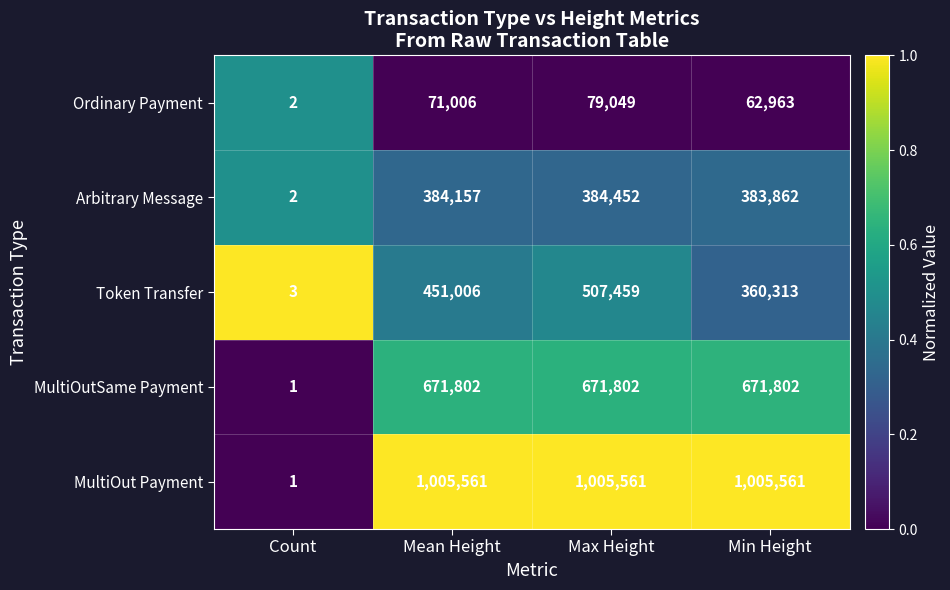

At which category does the chart reach its minimum across all series?

Count